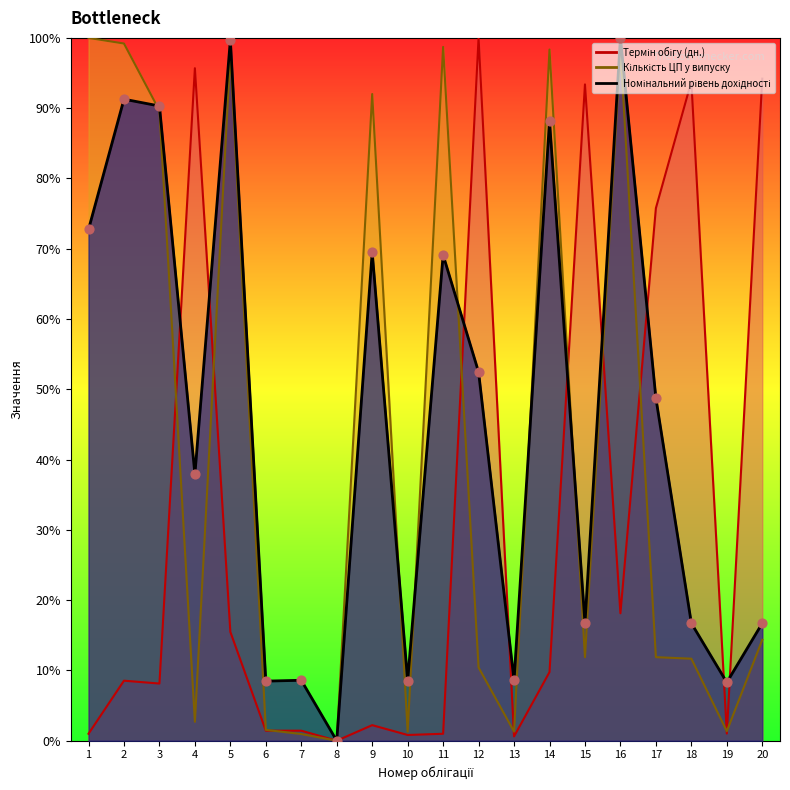

What is the total value across all series at 10?

10.7